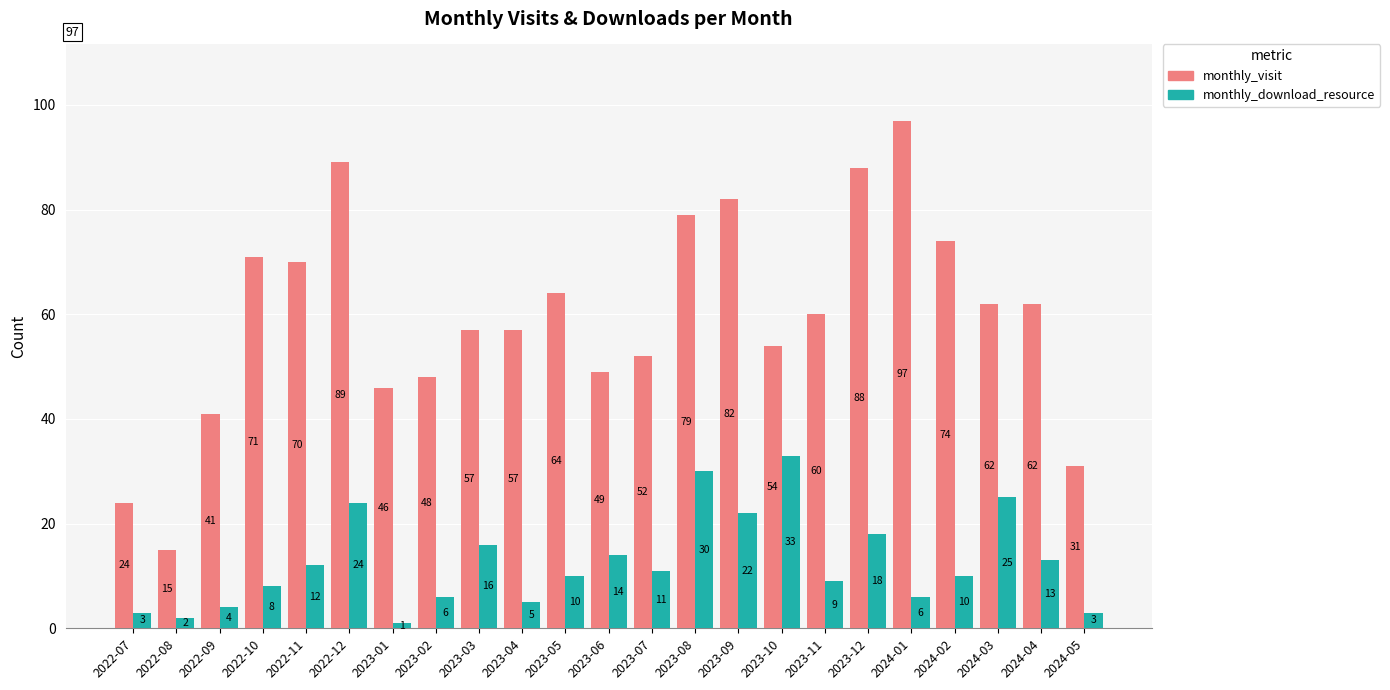

Count the number of categories in the chart.

23